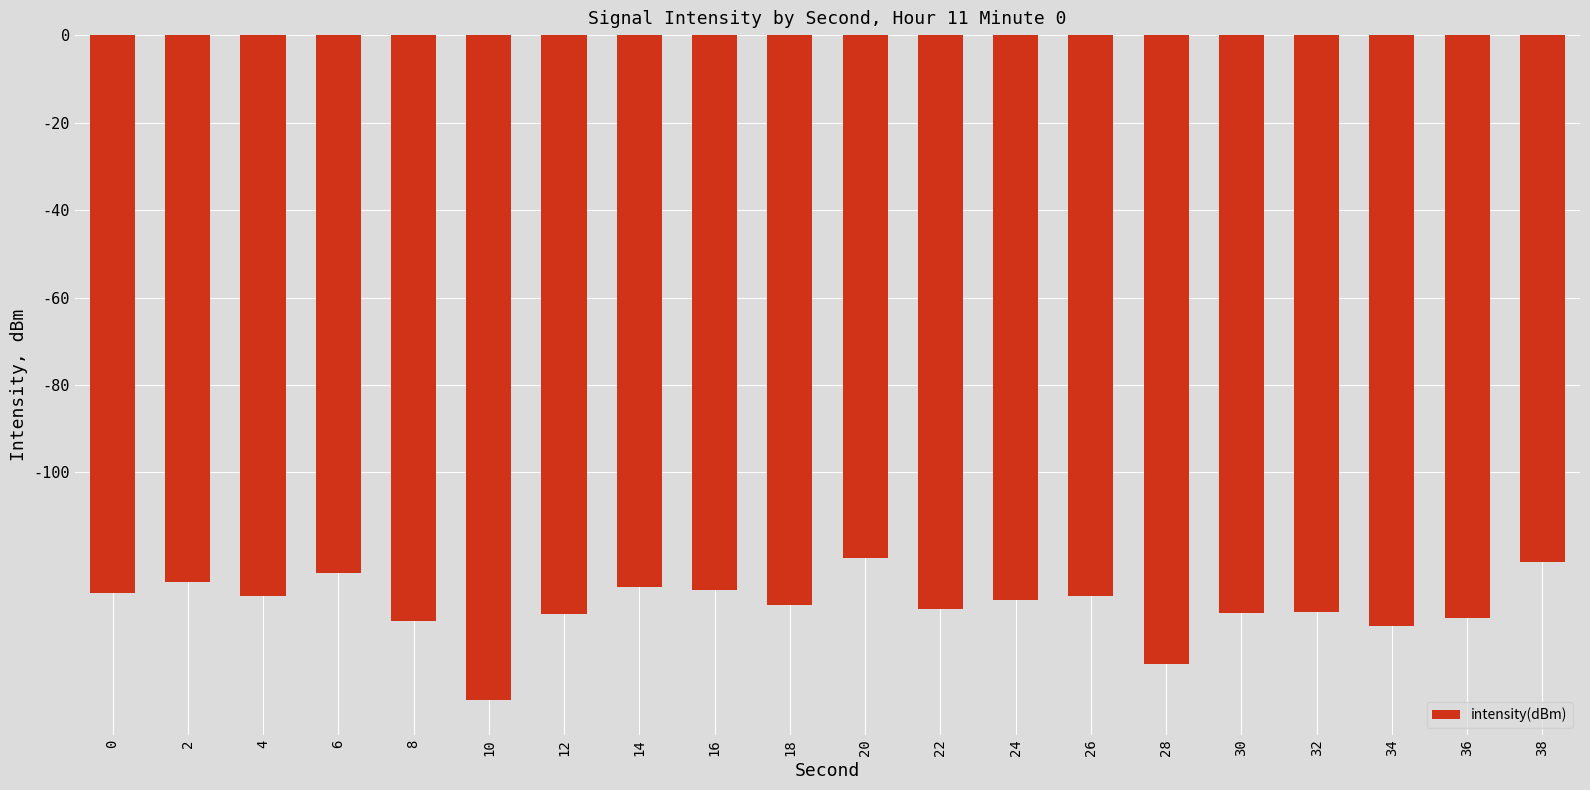

What is the value of the 19th bar from the left?

-133.3